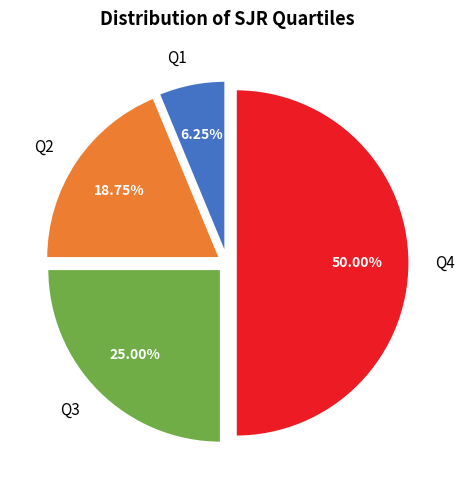

Which category has the biggest portion of the pie?

Q4